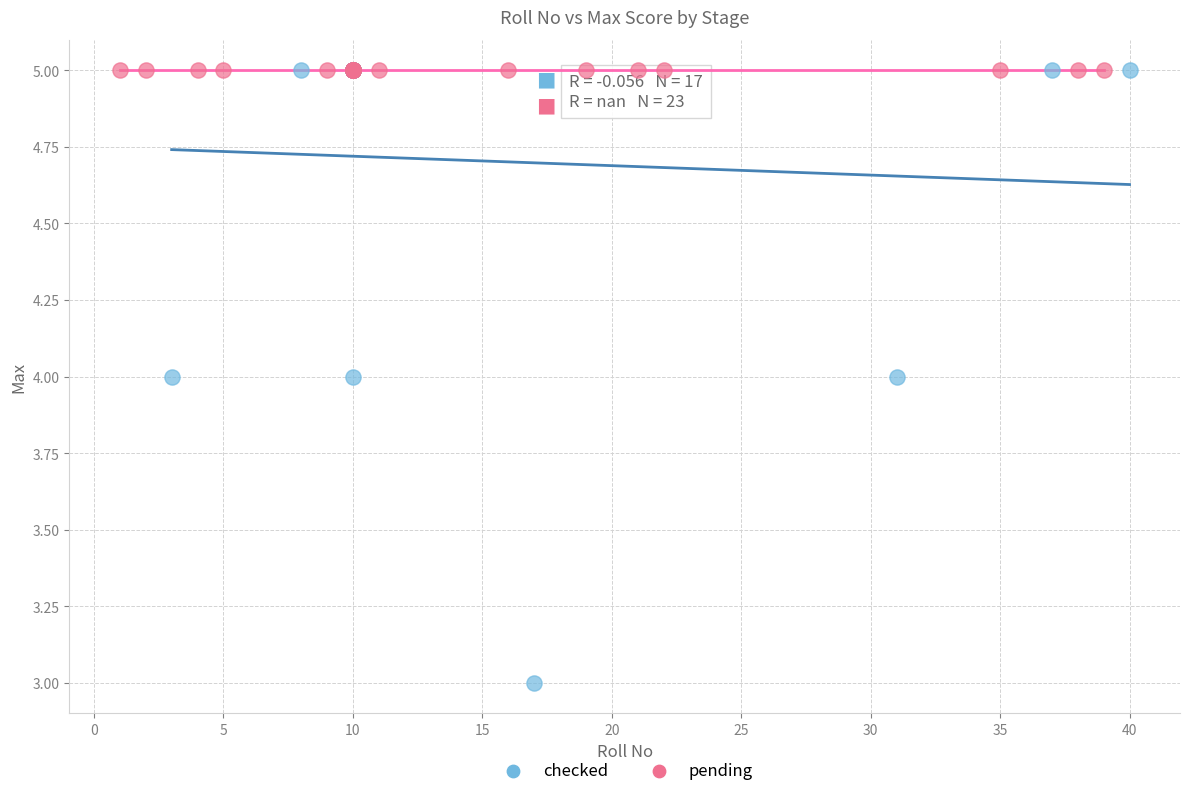

Which series reaches the minimum Y coordinate?

checked